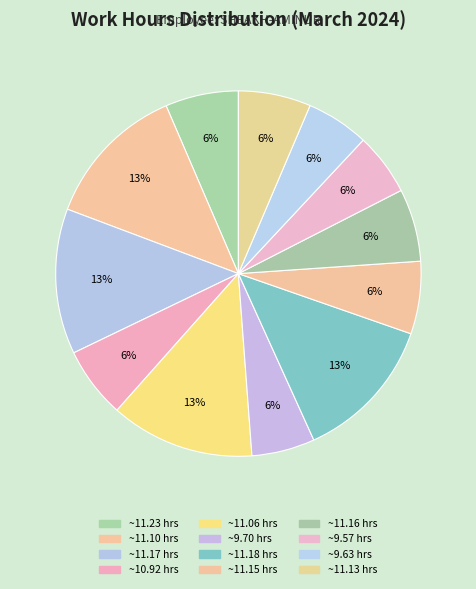

How many slices are in this pie chart?

12